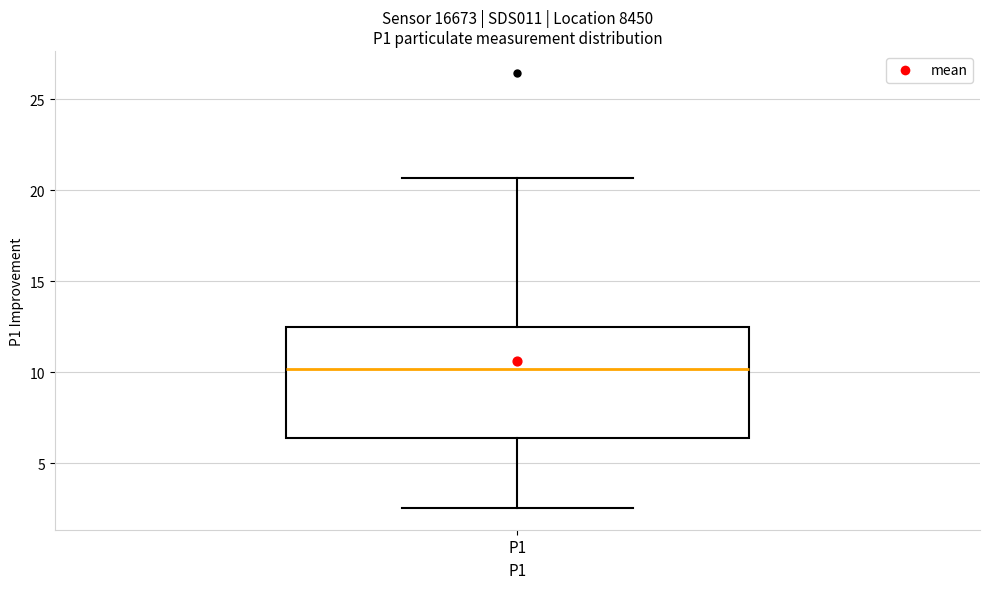

Where is the lower edge of the box for P1 on the y-axis? The values are not printed on the chart, so give them approximately, as read against the axis.

6.5